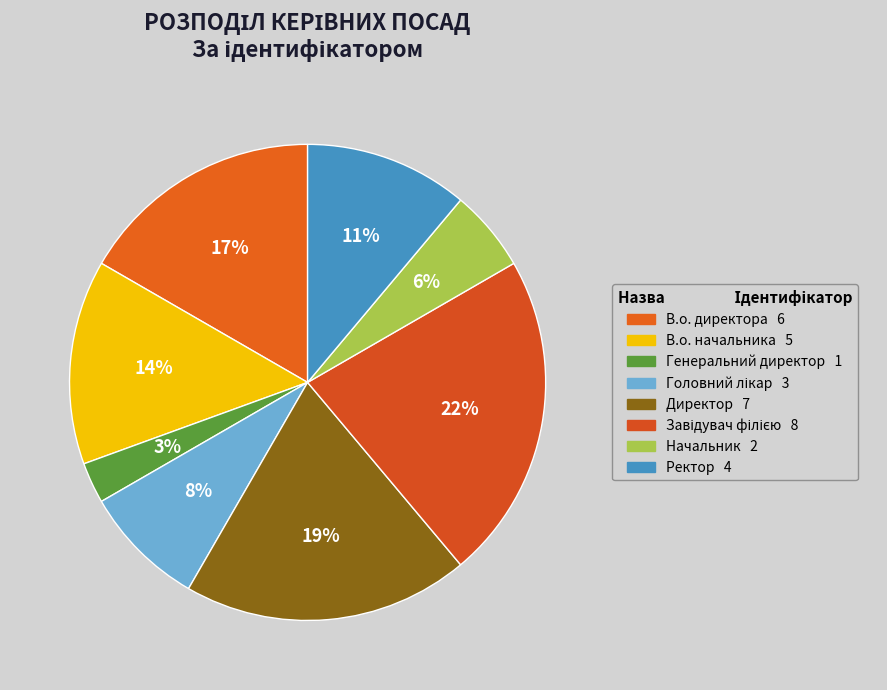

Is there a majority slice in this chart?

No